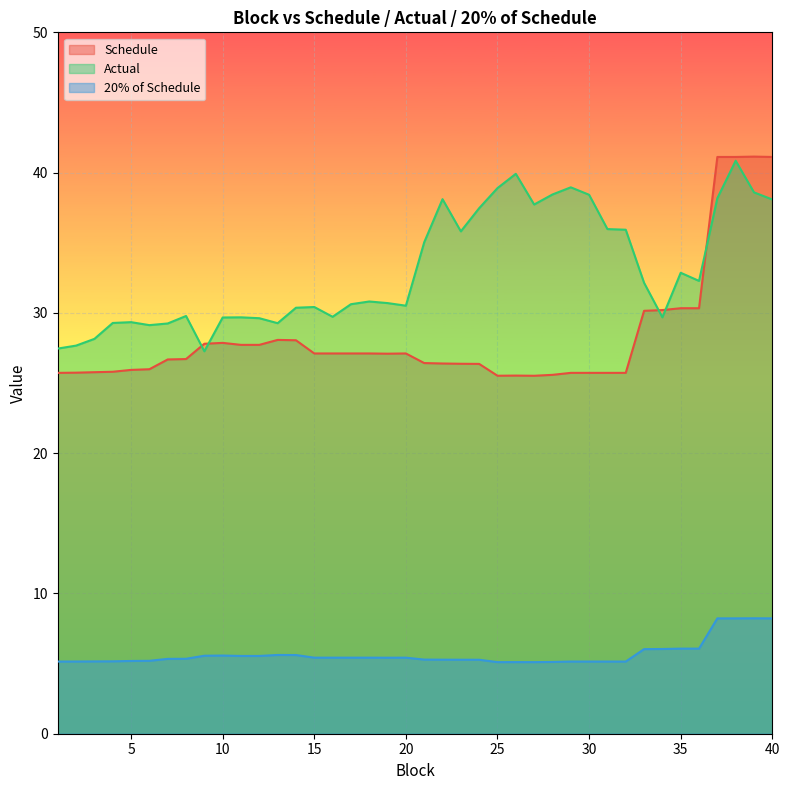

Which category has the lowest value in the Schedule series?

27